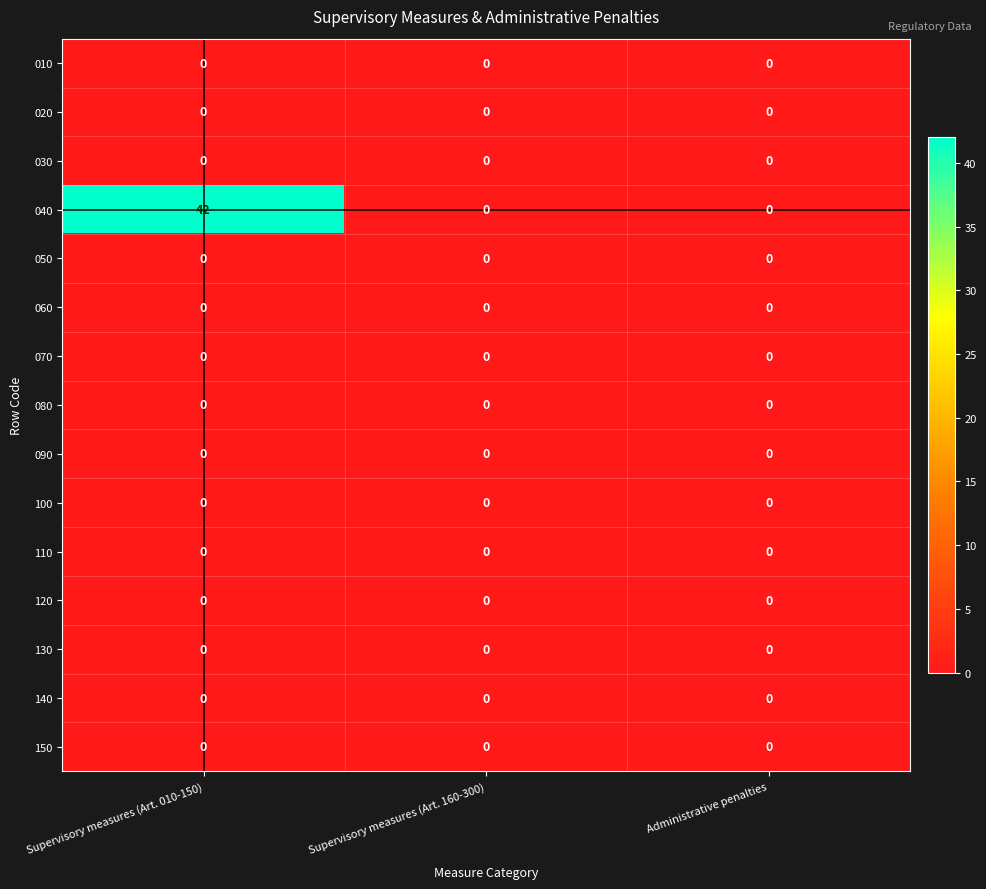

The value of 080 at Supervisory measures (Art. 010-150) is 0. True or false?

True